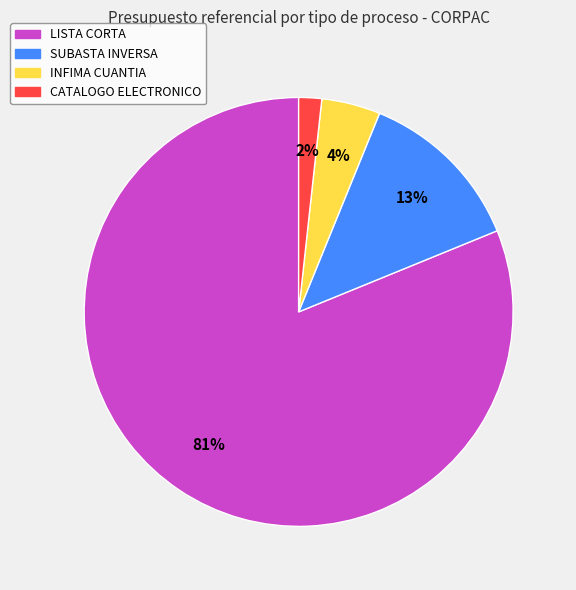

What is the majority slice?

LISTA CORTA